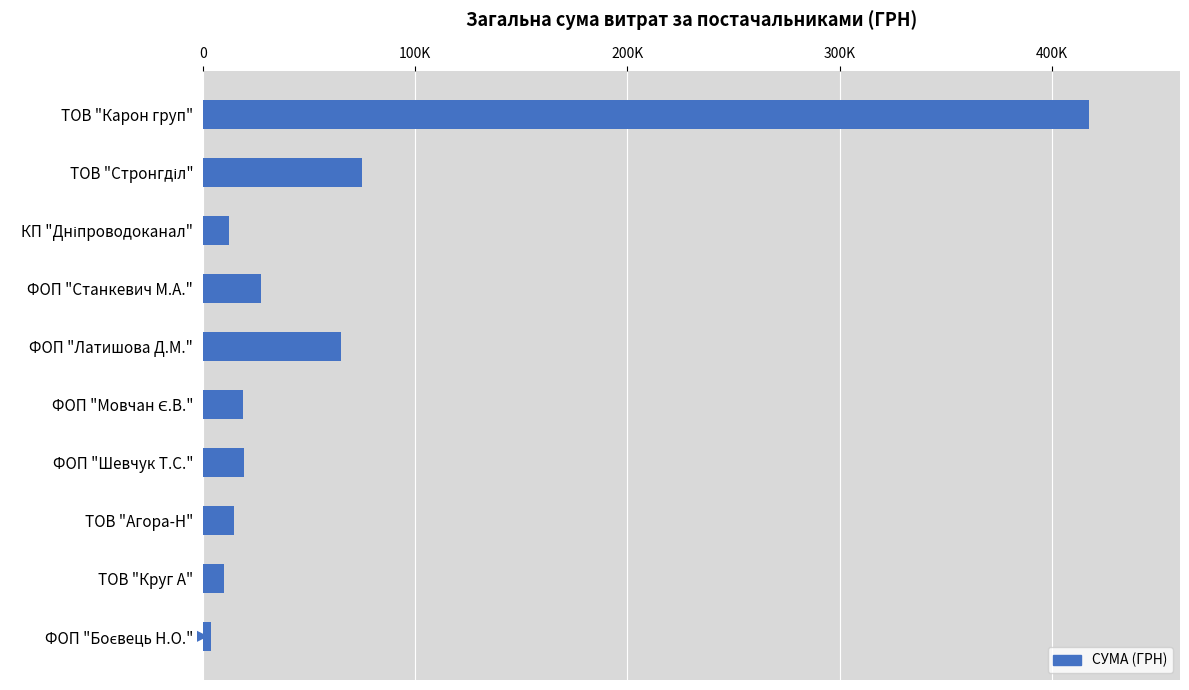

Are the bars horizontal?

Yes